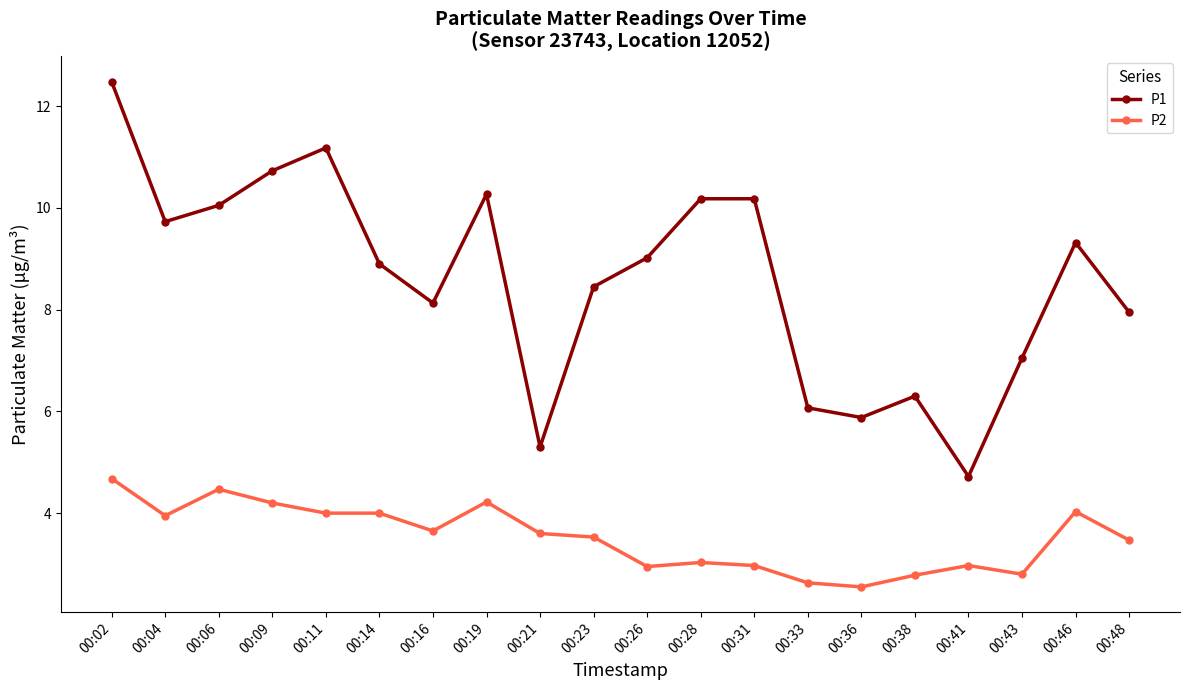

Between 00:28 and 00:41, which series saw the biggest shift?

P1